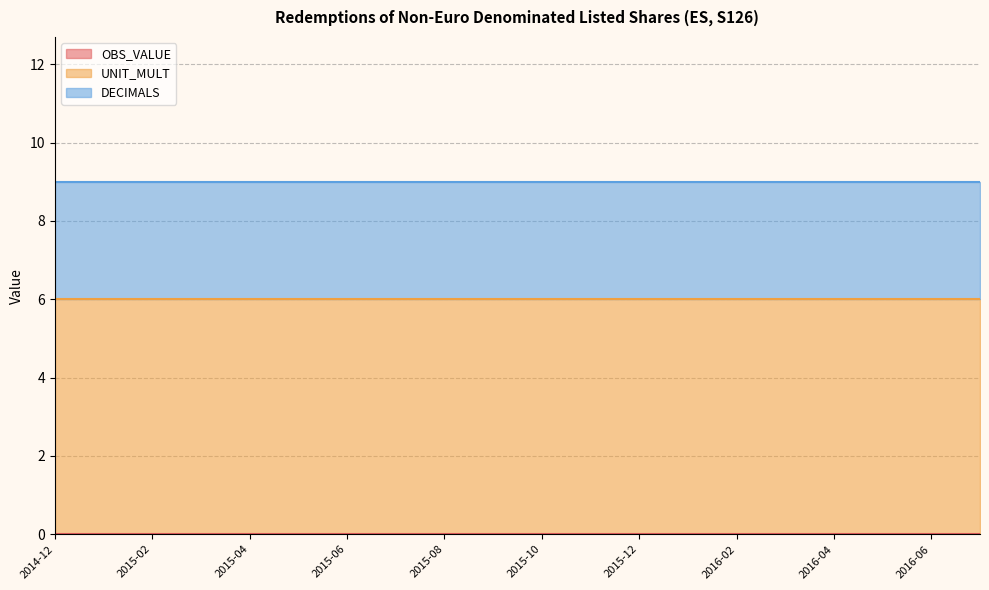

Does the chart have visible grid lines?

Yes